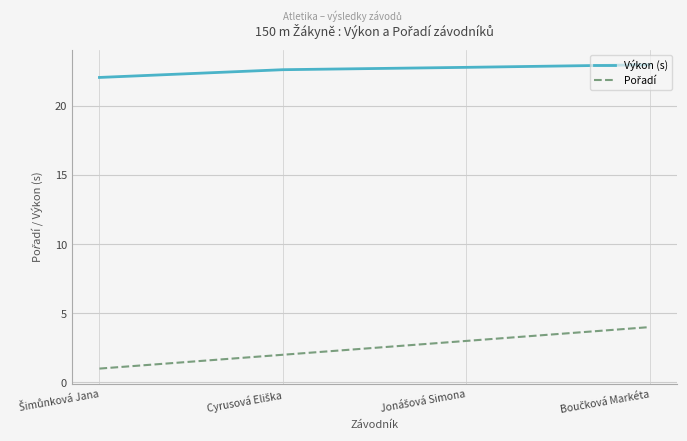

Which series has the largest total across all categories?

Výkon (s)